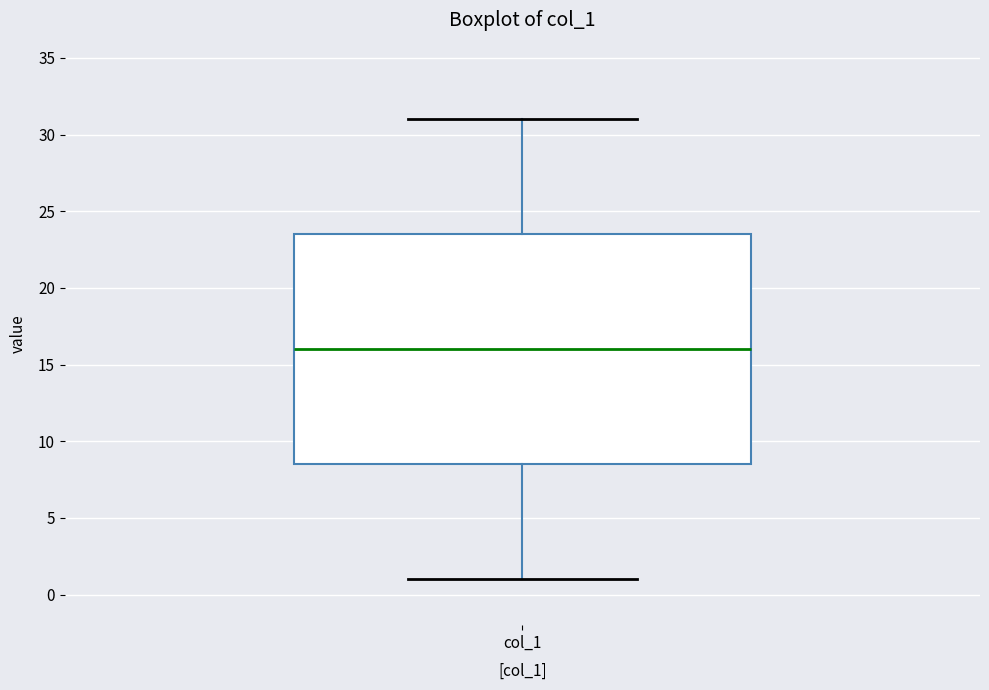

Transcribe this box plot: give where the median line is, the range the box spans, and where the two whiskers end, as read against the y-axis. The values are not printed on the chart, so give them approximately, as read against the axis.

median 16.0, box 8.5 to 23.5, whiskers 1.0 to 31.0